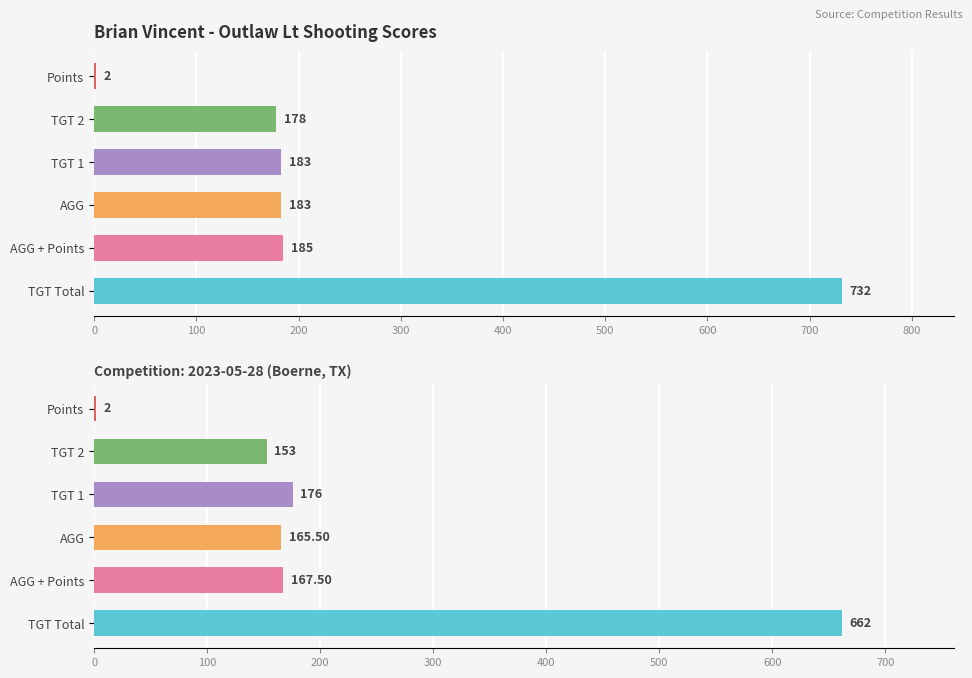

What are all the series names shown in the legend?

AGG, AGG + Points, TGT Total, Points, TGT 1, TGT 2